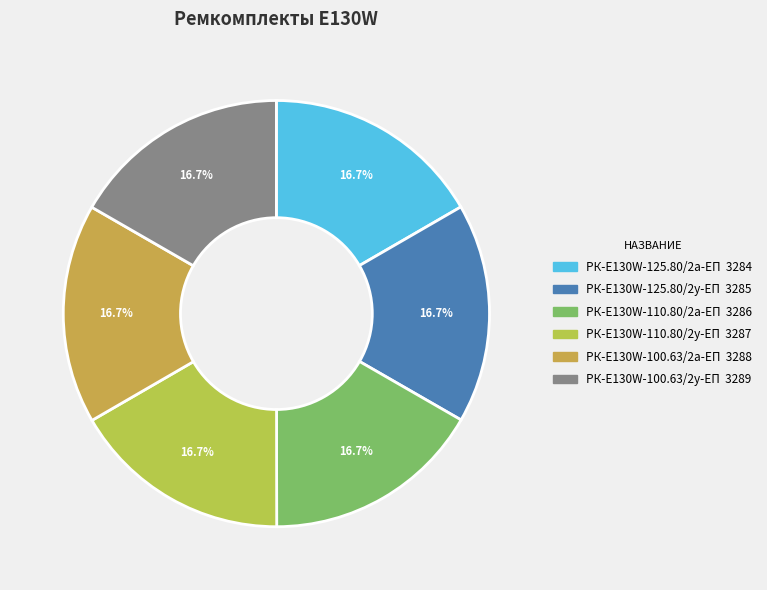

The РК-E130W-100.63/2у-ЕП slice represents 17% of the pie. True or false?

True